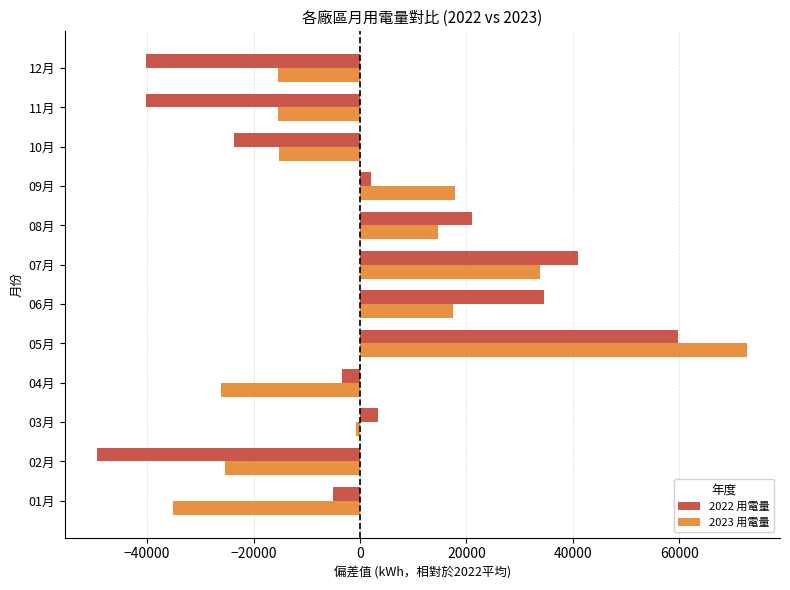

What is the difference between the maximum and minimum values in the 2022 用電量 series?

109128.2